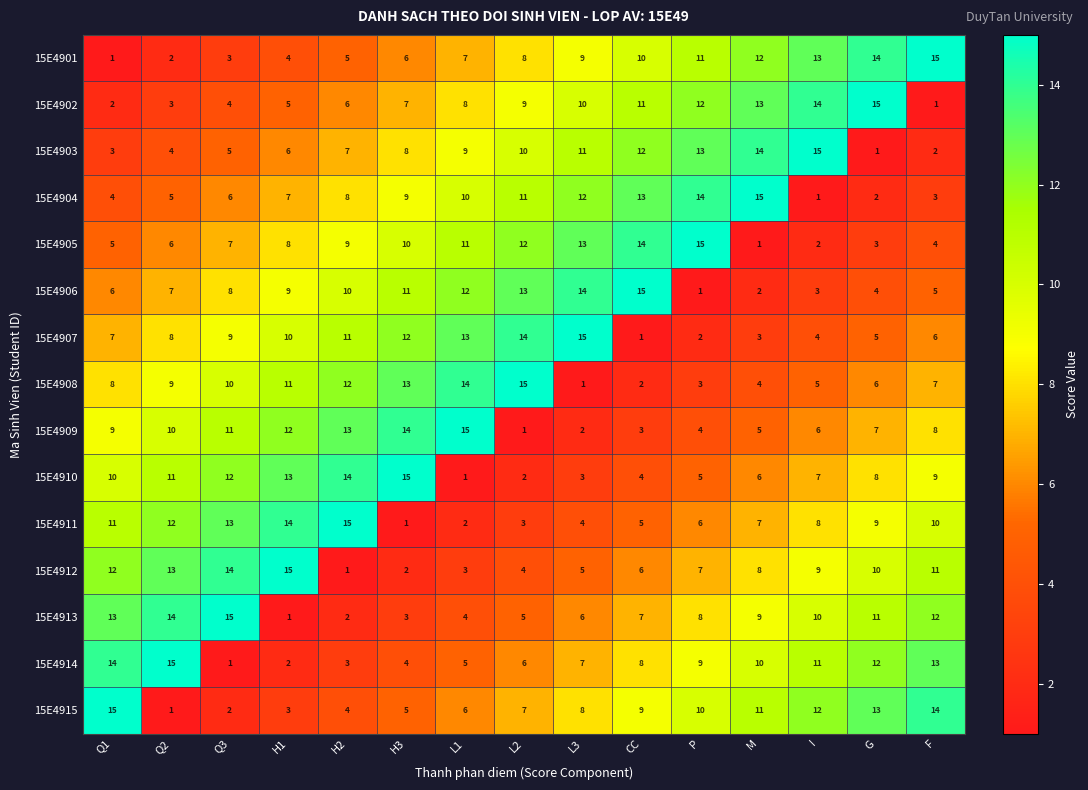

At how many categories does at least one series exceed 8?

15